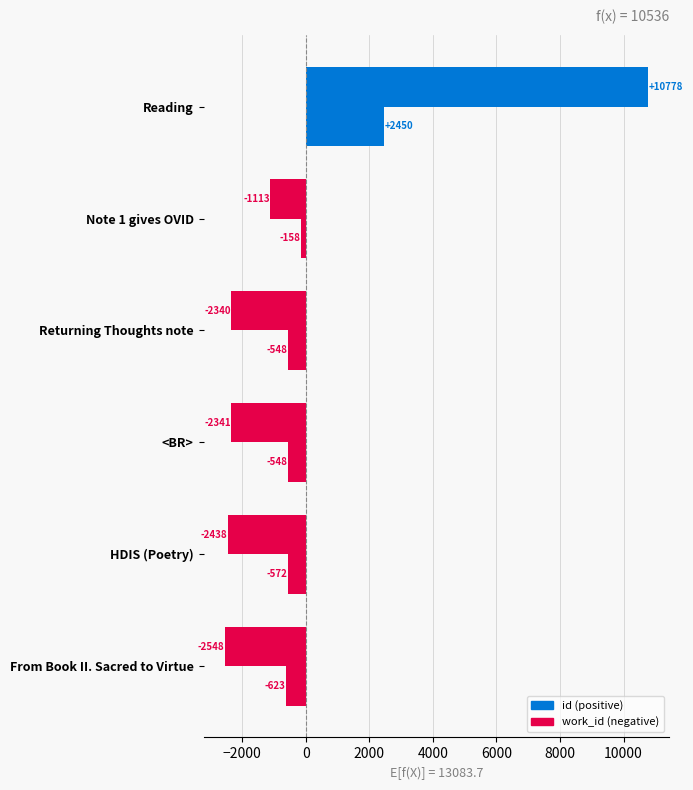

Count the number of data series in this chart.

2